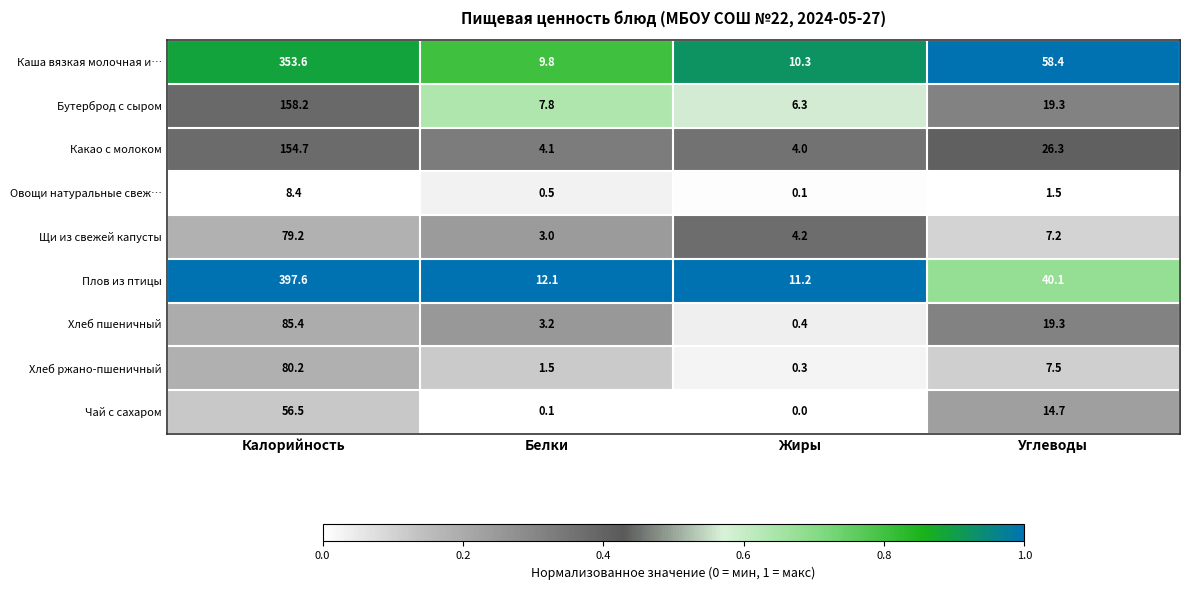

At which label is Каша вязкая молочная и… closest to 181?

Углеводы